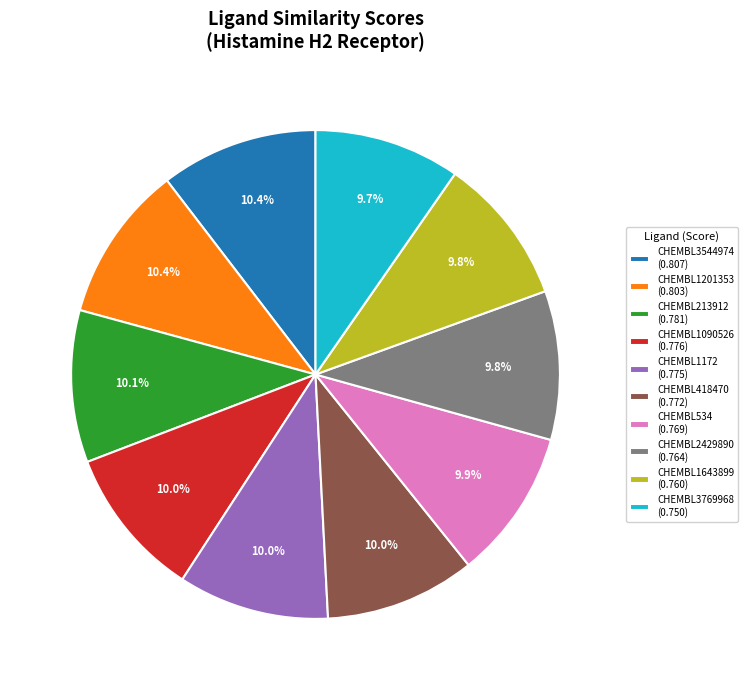

What percentage is the CHEMBL534 slice, to the nearest percent?

10%